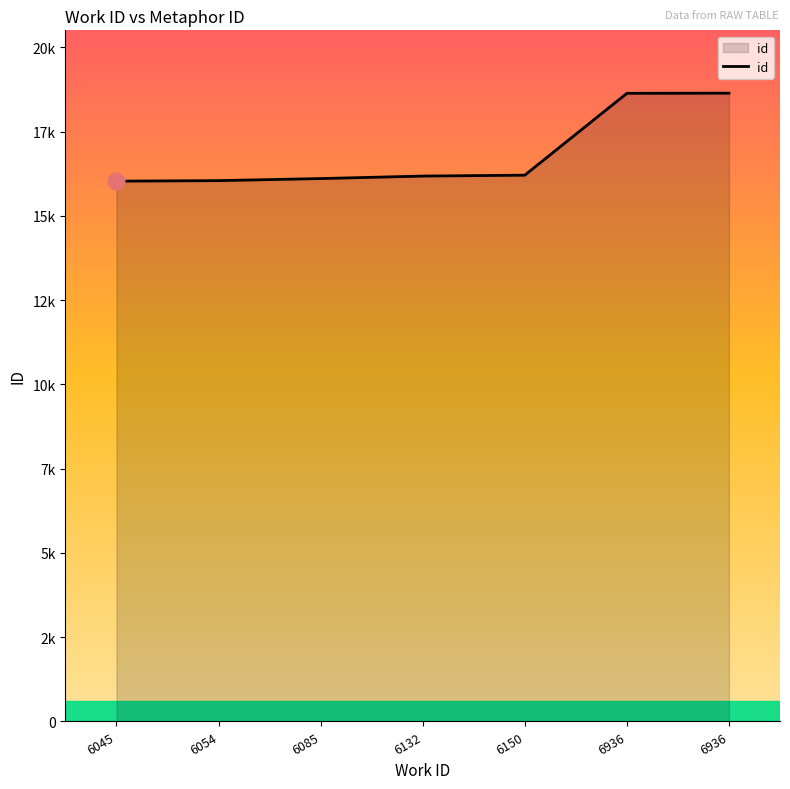

Is this an area chart (filled region under the line)?

Yes